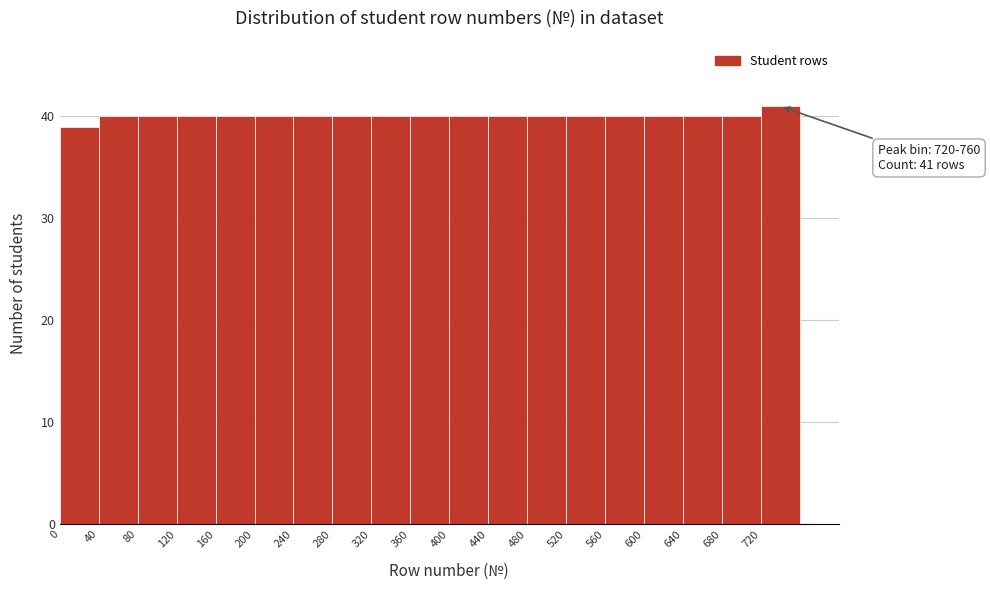

Over which range of the x-axis is the bar tallest?

720 to 760